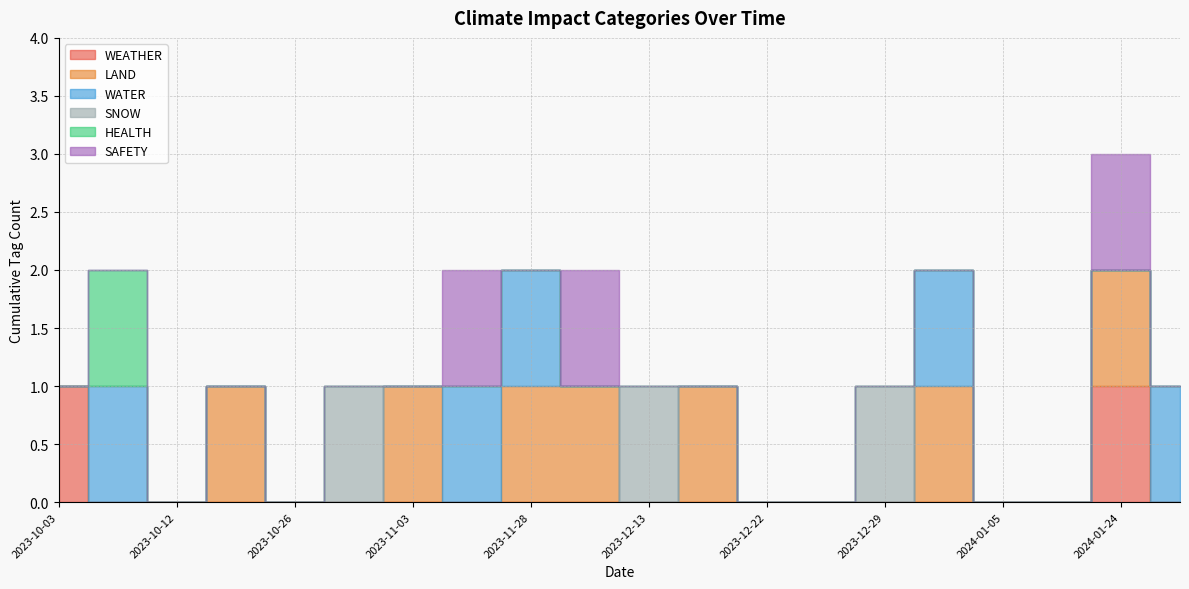

Reading right to left, transcribe all the data shown in this chart.

WEATHER: 0	1	0	0	0	0	0	0	0	0	0	0	0	0	0	0	0	0	0	1
LAND: 0	1	0	0	1	0	0	0	1	0	1	1	0	1	0	0	1	0	0	0
WATER: 1	0	0	0	1	0	0	0	0	0	0	1	1	0	0	0	0	0	1	0
SNOW: 0	0	0	0	0	1	0	0	0	1	0	0	0	0	1	0	0	0	0	0
HEALTH: 0	0	0	0	0	0	0	0	0	0	0	0	0	0	0	0	0	0	1	0
SAFETY: 0	1	0	0	0	0	0	0	0	0	1	0	1	0	0	0	0	0	0	0